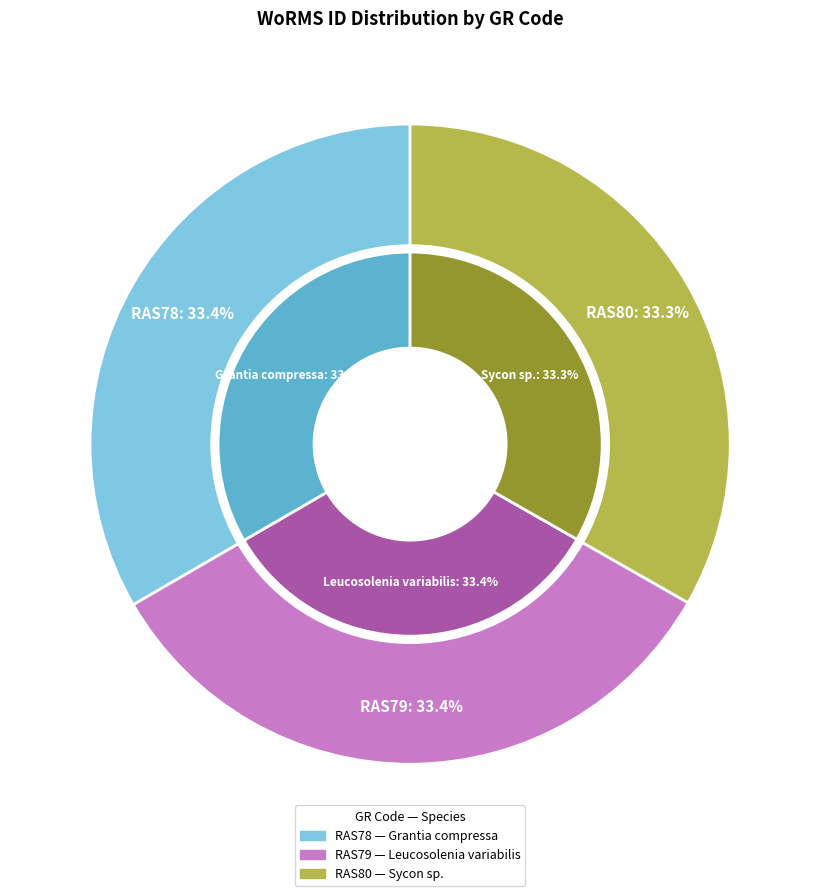

Combined, what portion of the pie is RAS79 and RAS78?

66.7%